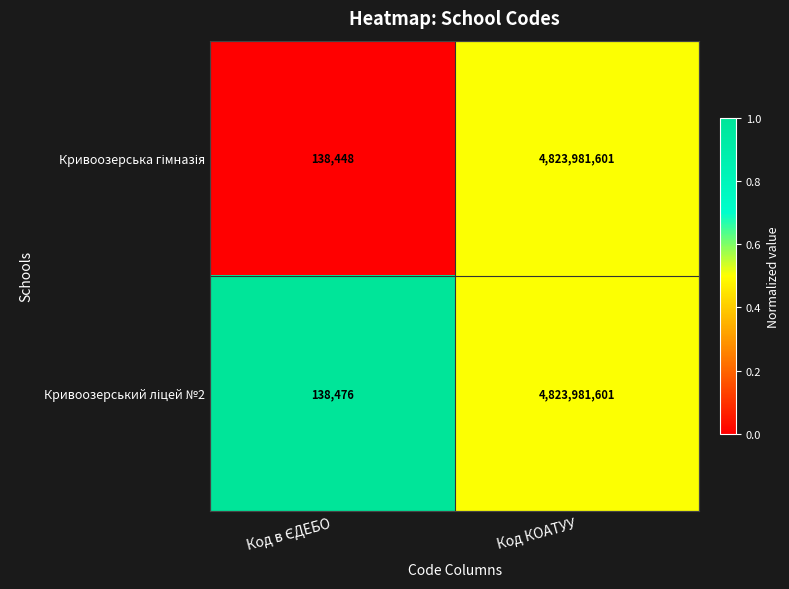

At which category is the sum across all series the highest?

Код КОАТУУ